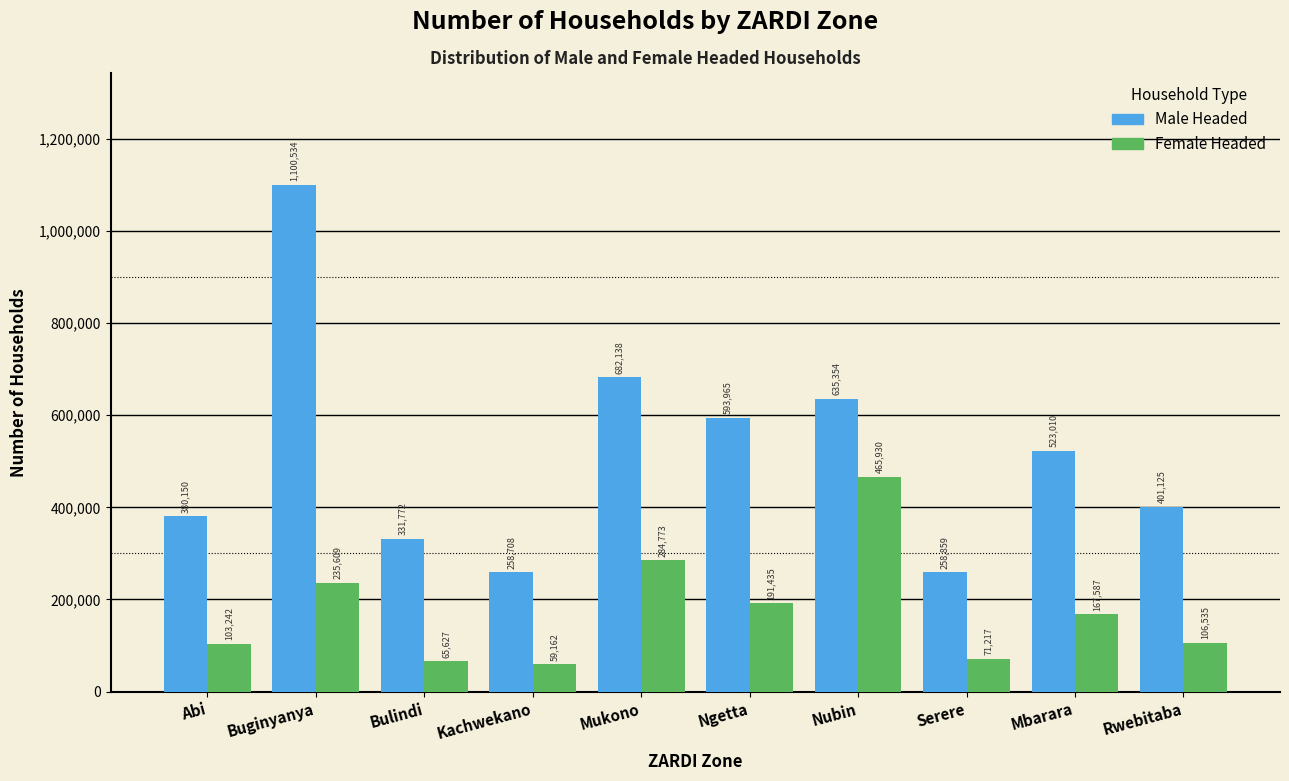

Reading left to right, transcribe all the data shown in this chart.

Male Headed: 380150	1100534	331772	258708	682138	593965	635354	258859	523010	401125
Female Headed: 103242	235609	65627	59162	284773	191435	465930	71217	167587	106535